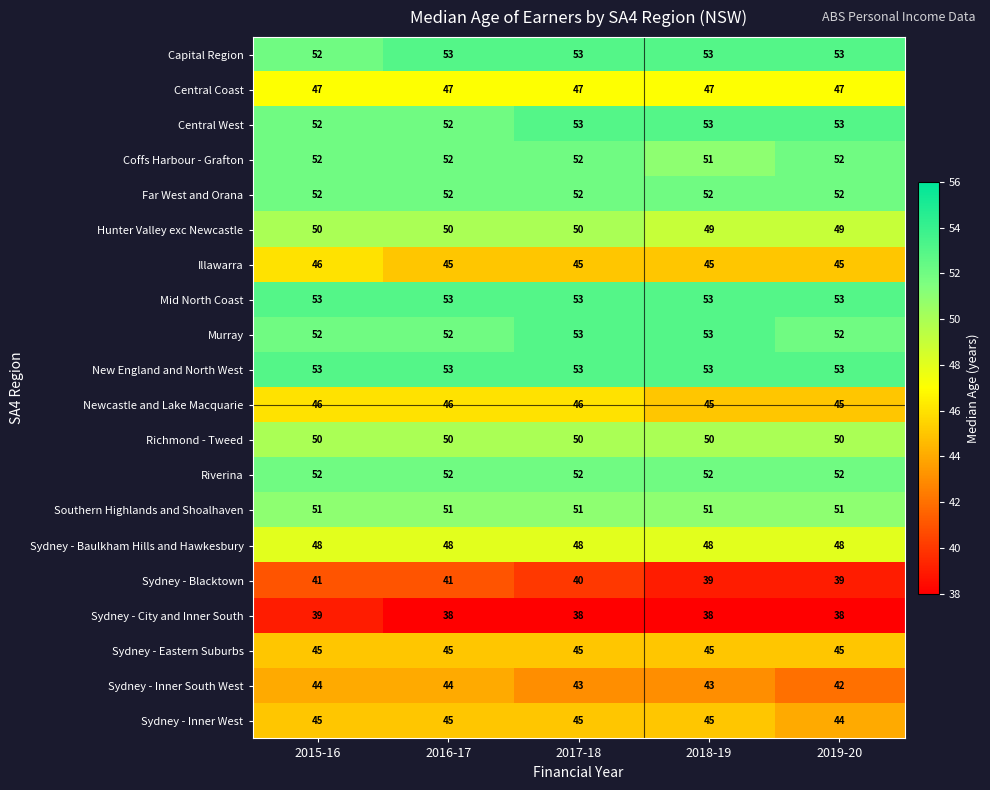

What is the smallest value displayed?

38